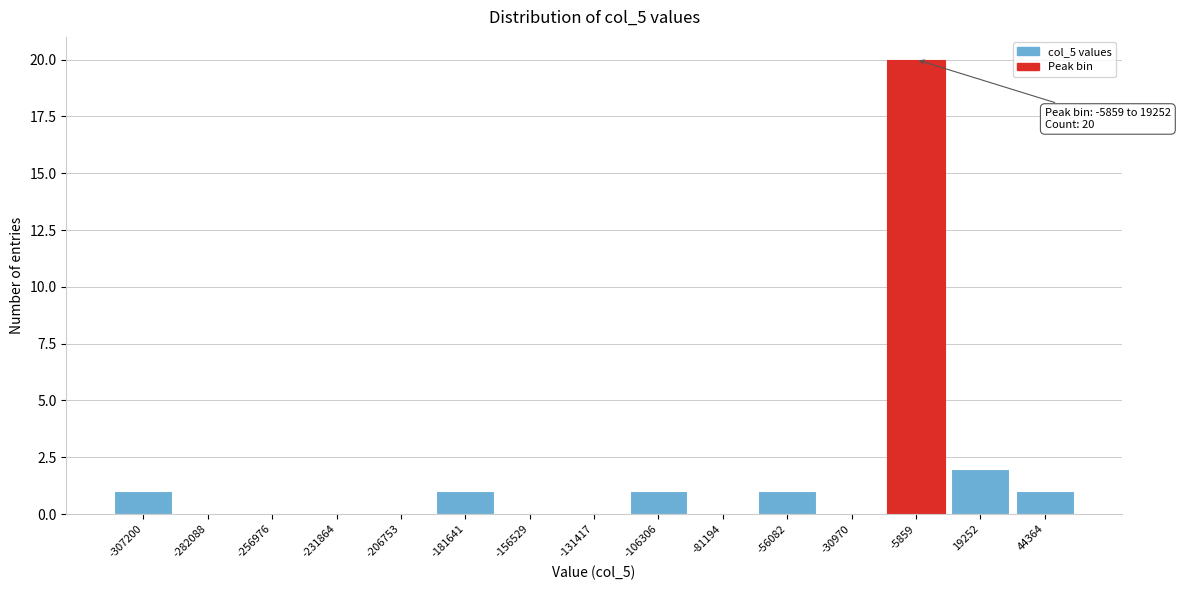

Reading left to right, what are all the values shown in this chart?

-307200=1	-282088=0	-256976=0	-231864=0	-206753=0	-181641=1	-156529=0	-131417=0	-106306=1	-81194=0	-56082=1	-30970=0	-5859=20	19252=2	44364=1